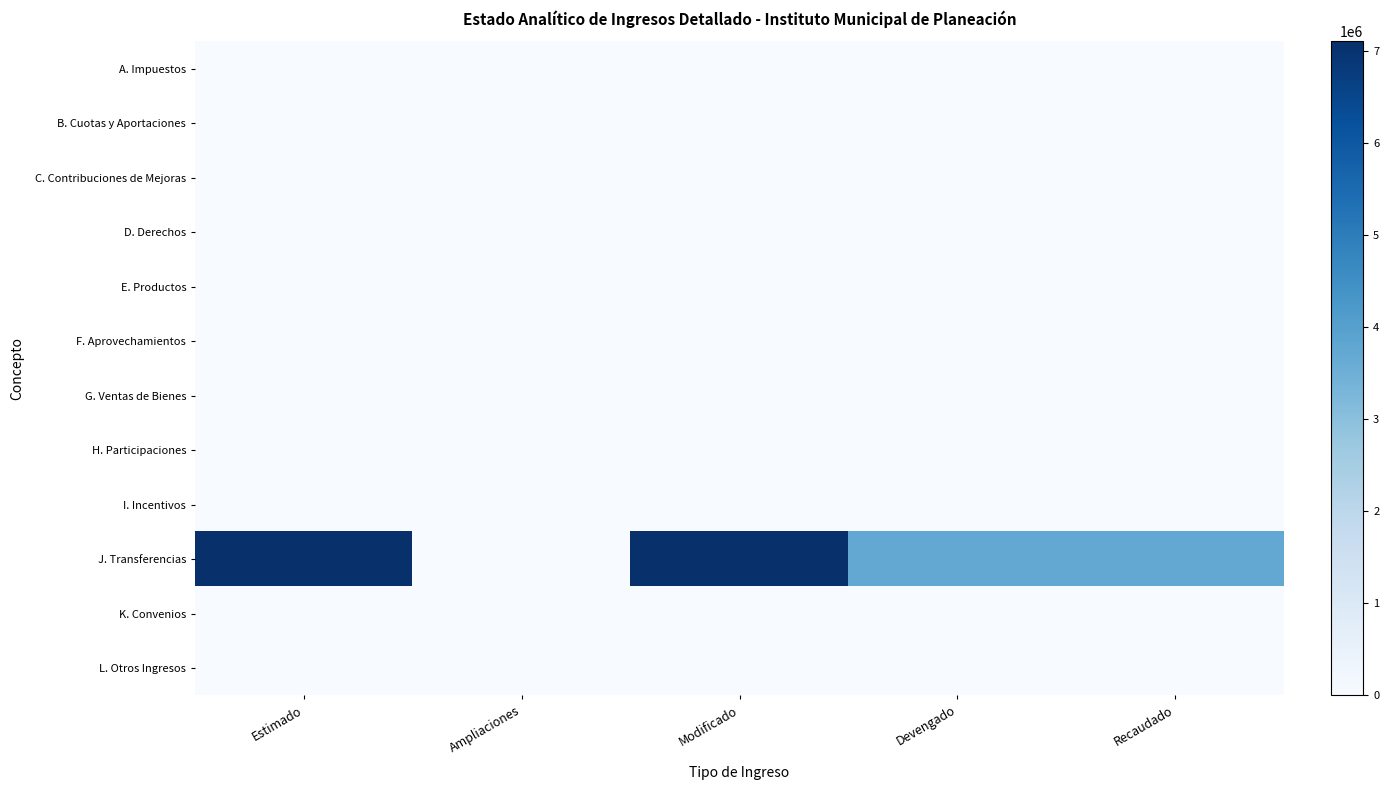

At Estimado, list the series in order from largest to smallest.

J. Transferencias, A. Impuestos, B. Cuotas y Aportaciones, C. Contribuciones de Mejoras, D. Derechos, E. Productos, F. Aprovechamientos, G. Ventas de Bienes, H. Participaciones, I. Incentivos, K. Convenios, L. Otros Ingresos